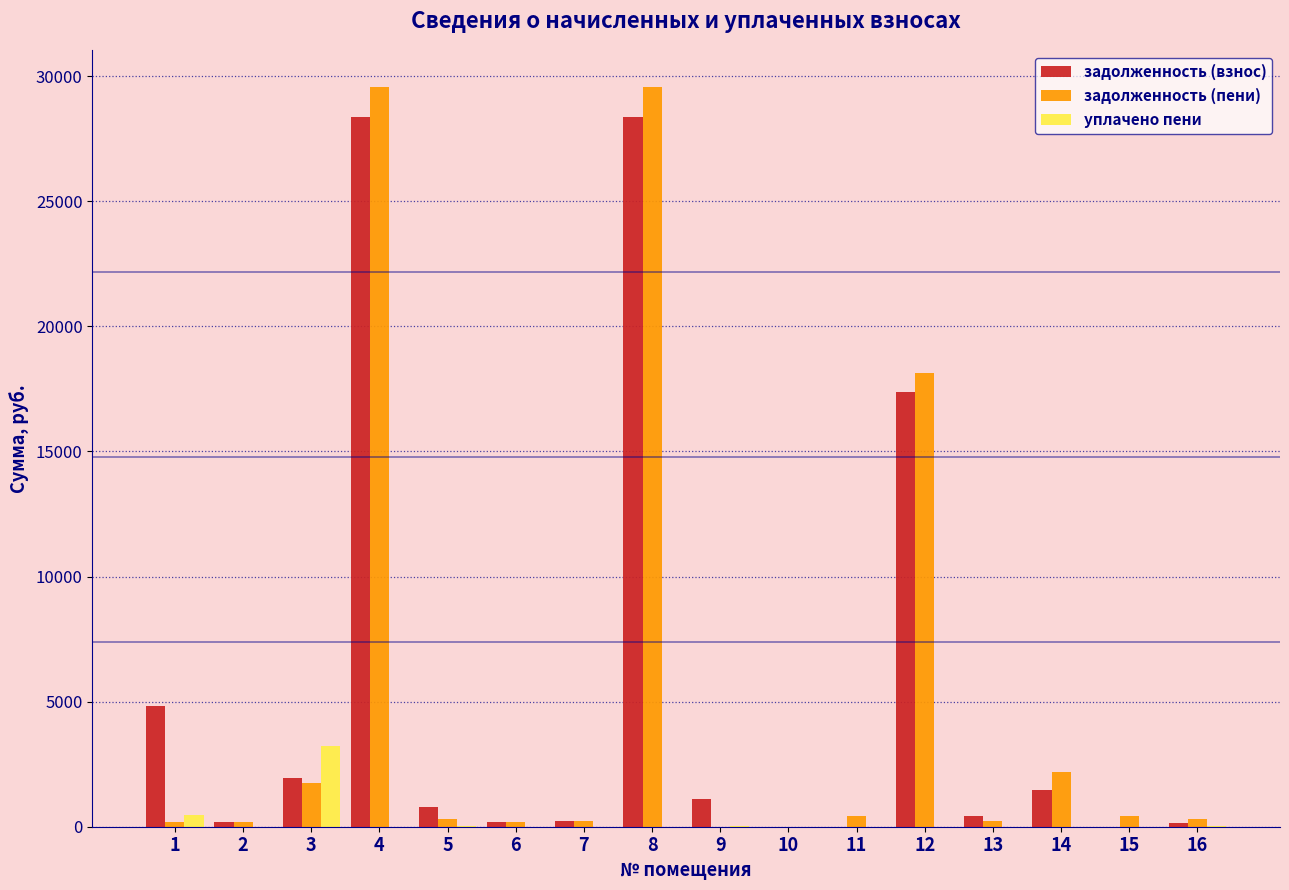

Between 7 and 8, which series saw the biggest shift?

задолженность (пени)